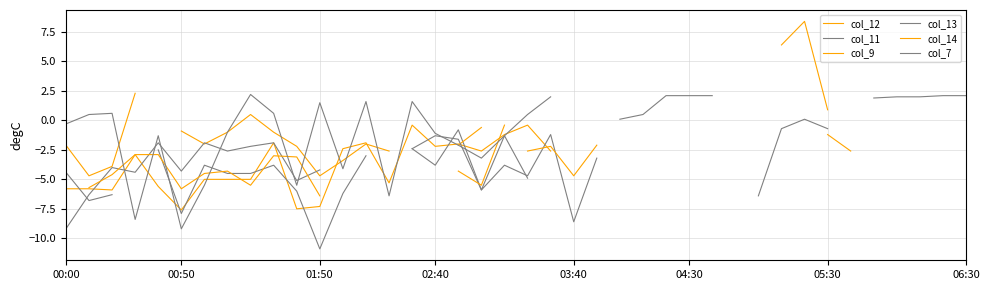

How many intersections are there between col_7 and col_14?

7